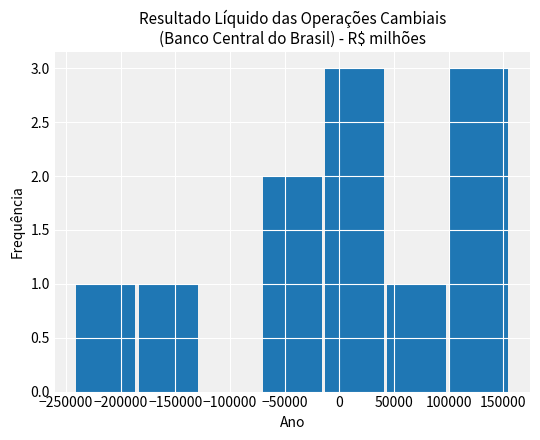

What is the ratio of the value at −200000 to the value at 50000?

1.0